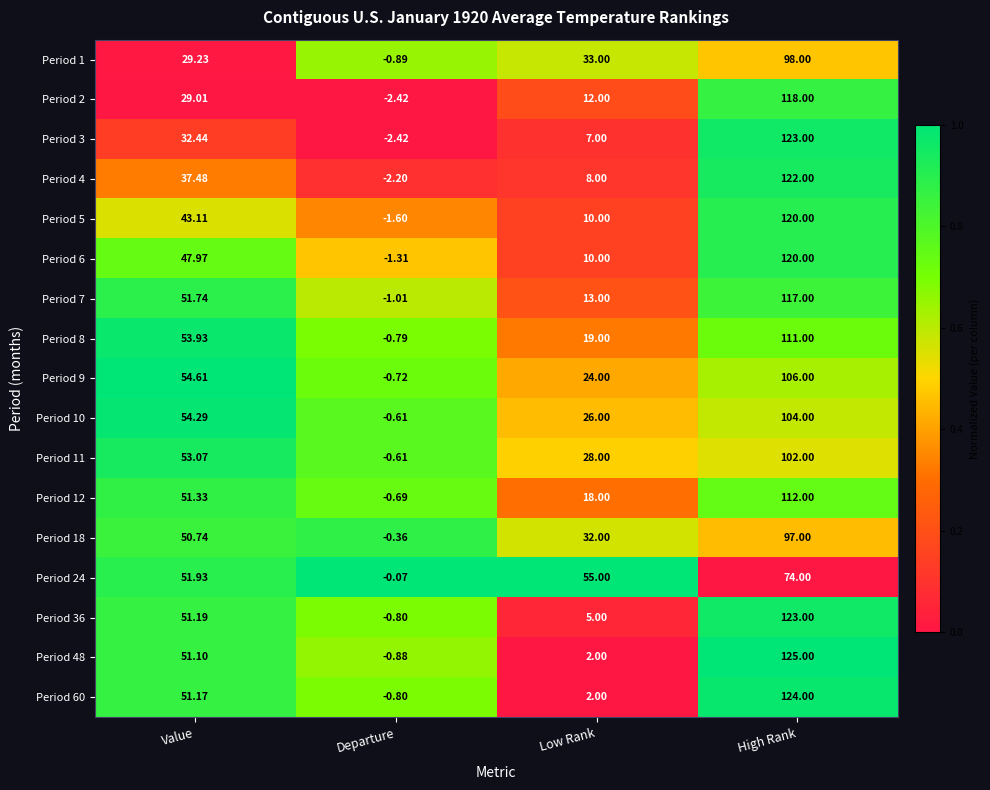

What is the total value across all series at Departure?

-18.2